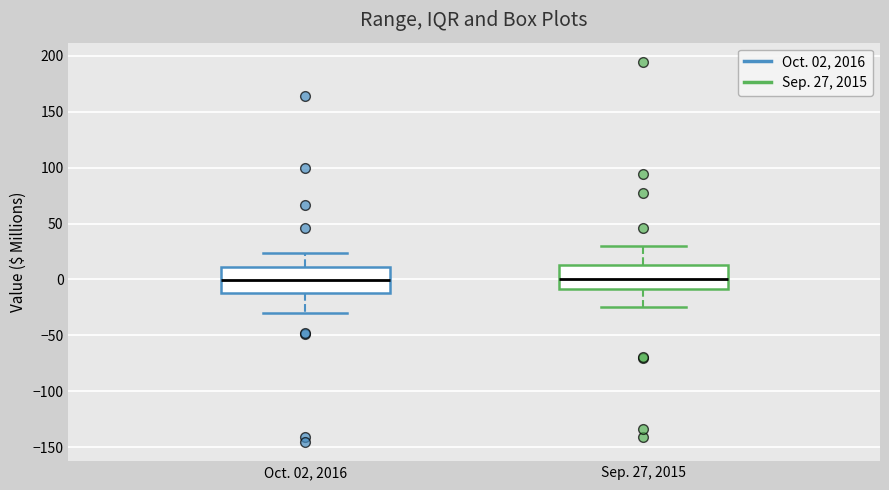

Where is the upper edge of the box for Oct. 02, 2016 on the y-axis? The values are not printed on the chart, so give them approximately, as read against the axis.

10